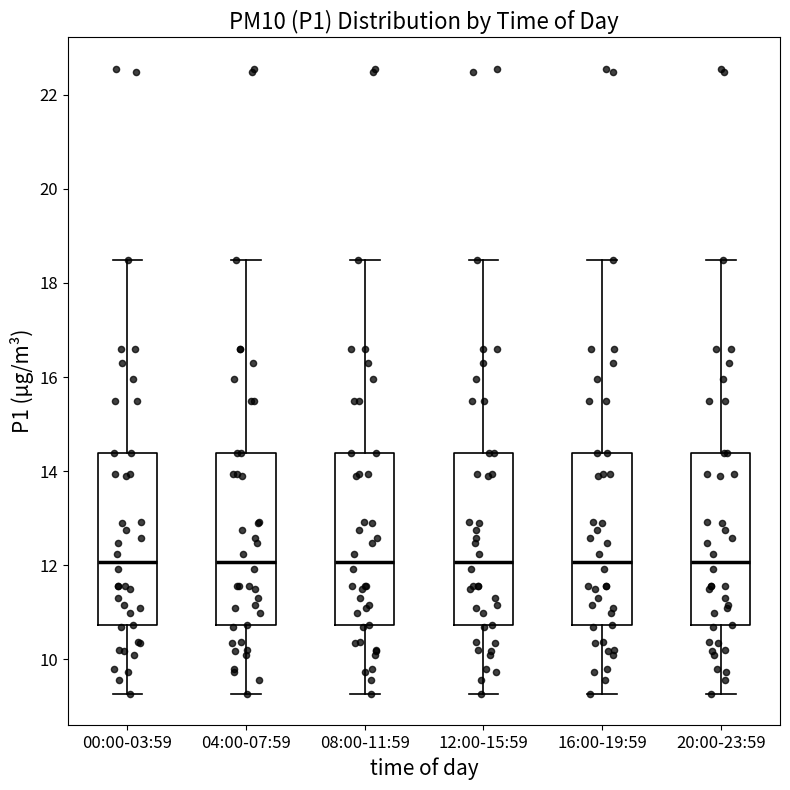

Reading left to right, read every box against the y-axis: the position of its median line, the range the box covers, and the ends of its whiskers. The values are not printed on the chart, so give them approximately, as read against the axis.

00:00-03:59: median 12.0, box 10.8 to 14.4, whiskers 9.2 to 18.4
04:00-07:59: median 12.0, box 10.8 to 14.4, whiskers 9.2 to 18.4
08:00-11:59: median 12.0, box 10.8 to 14.4, whiskers 9.2 to 18.4
12:00-15:59: median 12.0, box 10.8 to 14.4, whiskers 9.2 to 18.4
16:00-19:59: median 12.0, box 10.8 to 14.4, whiskers 9.2 to 18.4
20:00-23:59: median 12.0, box 10.8 to 14.4, whiskers 9.2 to 18.4